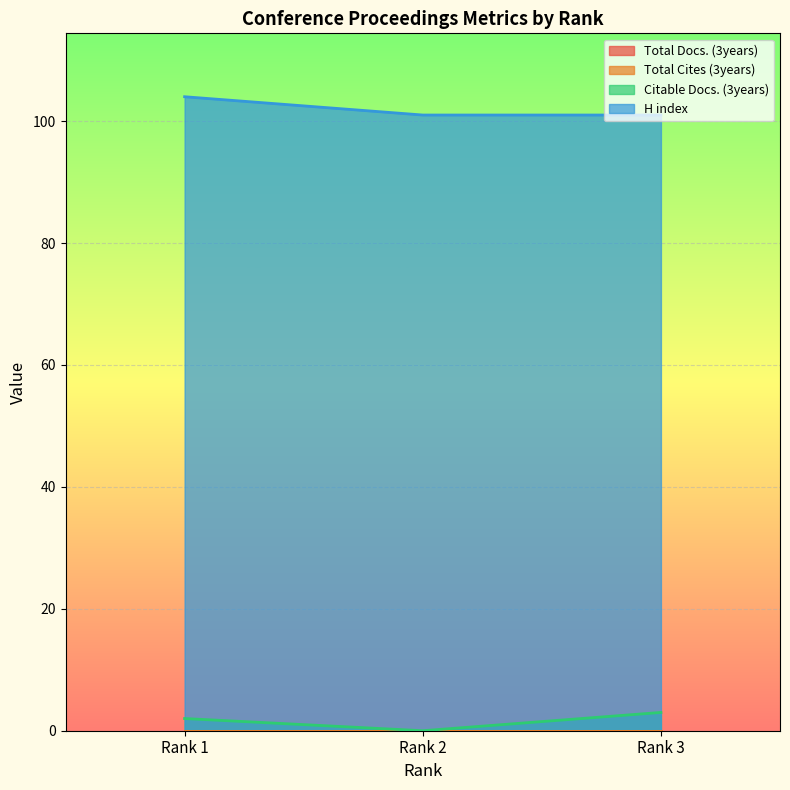

Does the chart display data point markers on the line(s)?

No